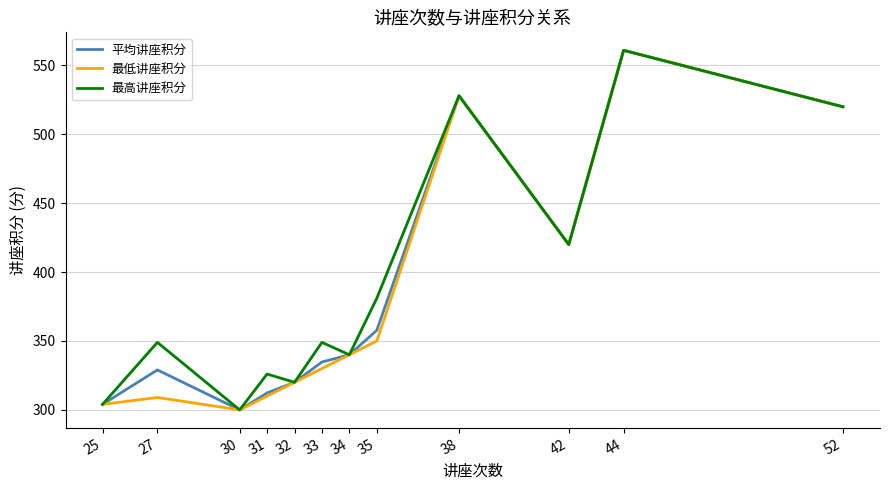

Where is 最高讲座积分 nearest to the value 430?

42